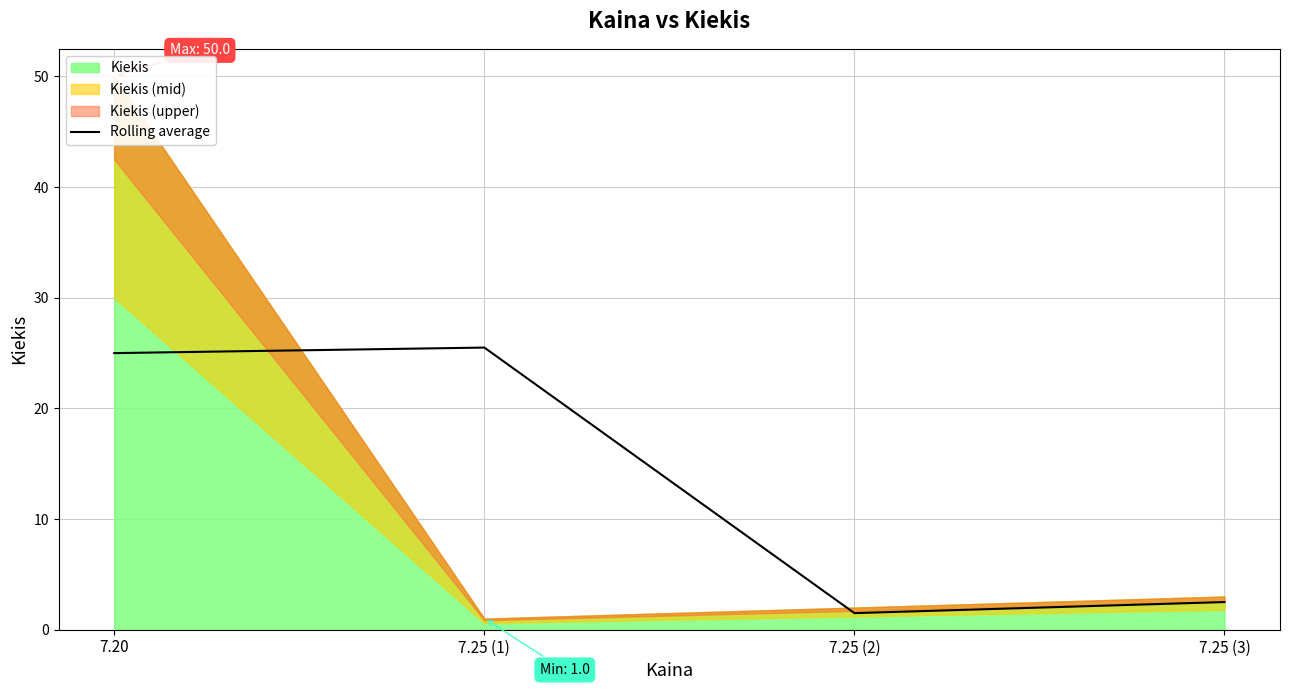

What is the value of the 3rd point from the left?

1.5